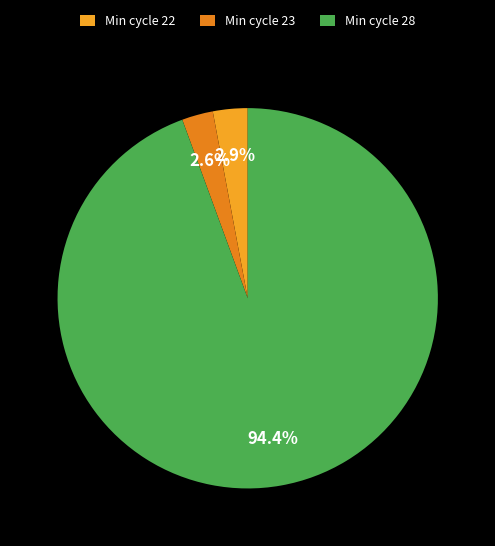

How many segments does this pie chart have?

3